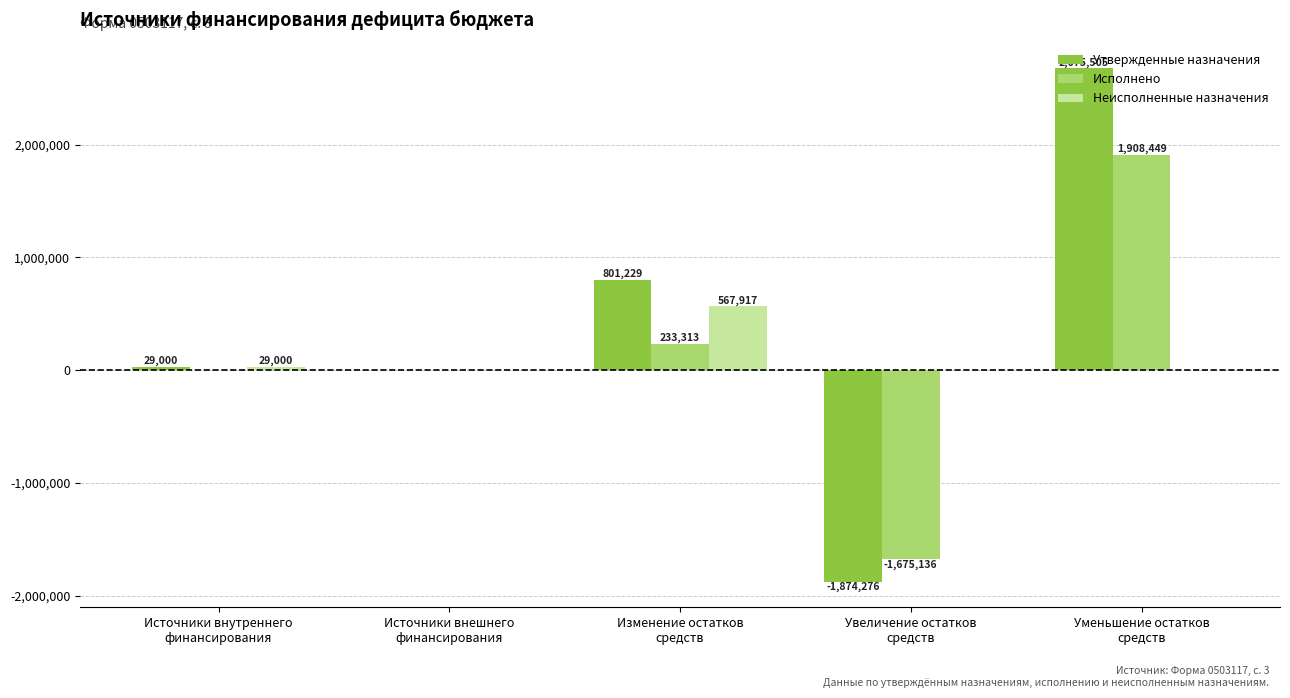

What is the spread (max minus min) of values at Уменьшение остатков
средств?

2675505.4